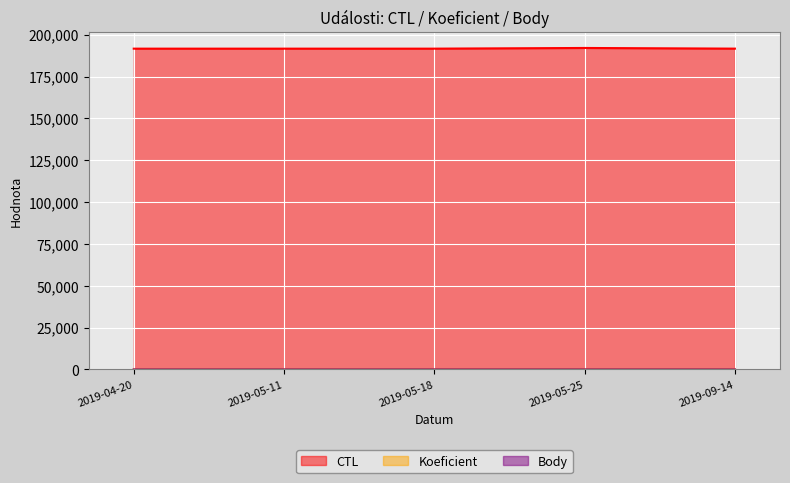

True or false: Koeficient and Body cross at least once.

False